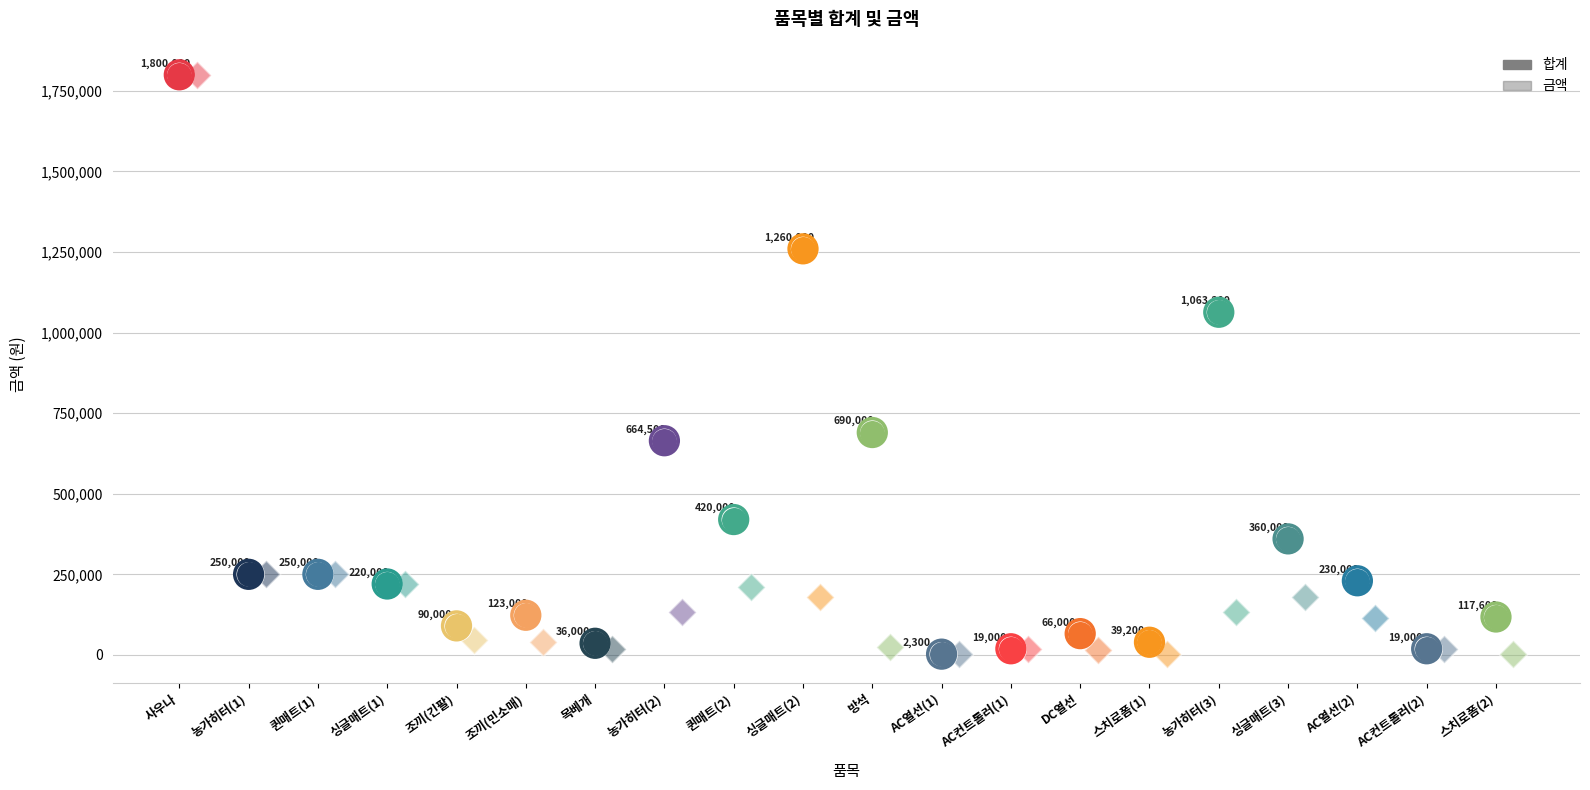

Which series has the widest spread of Y values?

합계